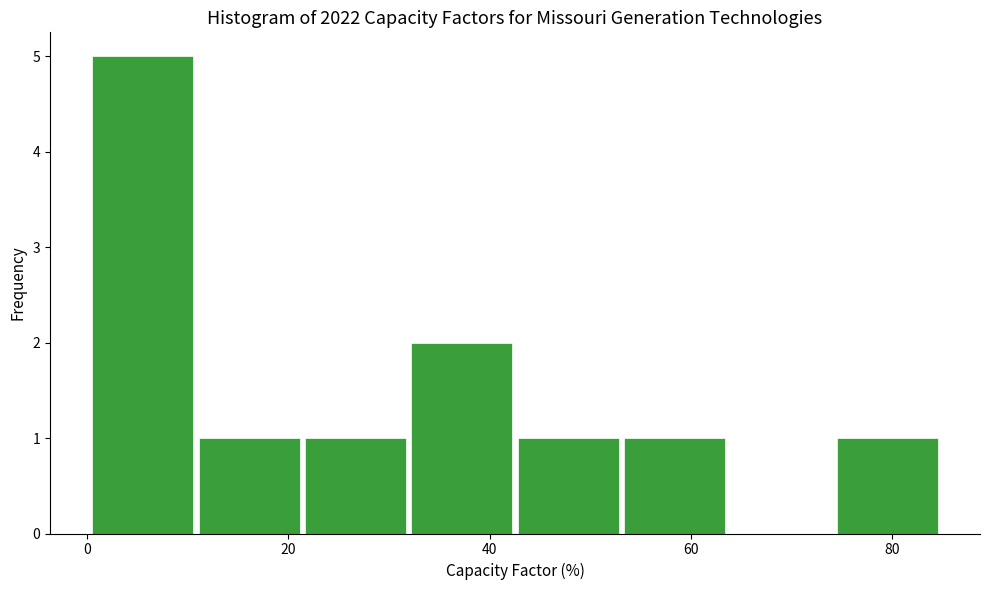

Reading left to right, list every bar in this chart as the range it spans on the x-axis followed by its height. Neither the bar edges nor the heights are printed on the chart, so give them approximately, as read against the axes.

0 to 12: 5
12 to 22: 1
22 to 32: 1
32 to 42: 2
42 to 54: 1
54 to 64: 1
64 to 74: 0
74 to 86: 1